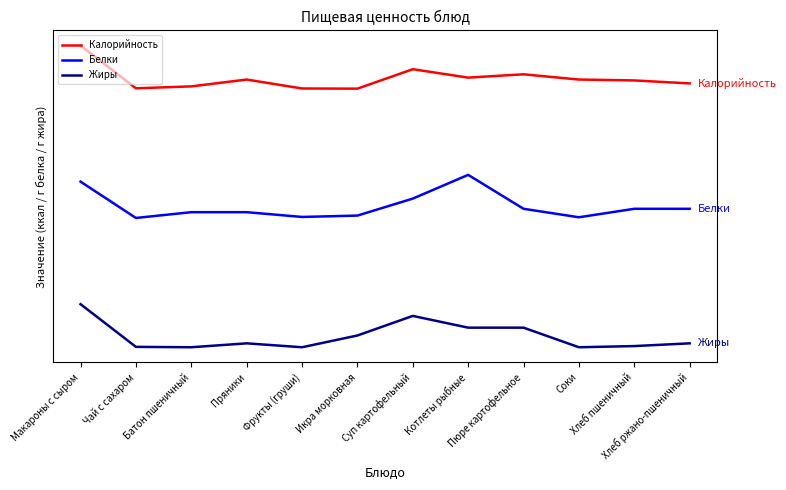

Reading left to right, extract all data points from this chart.

Калорийность: Макароны с сыром=1.0	Чай с сахаром=0.0	Батон пшеничный=0.1	Пряники=0.2	Фрукты (груши)=0.0	Икра морковная=0.0	Суп картофельный=0.5	Котлеты рыбные=0.3	Пюре картофельное=0.3	Соки=0.2	Хлеб пшеничный=0.2	Хлеб ржано-пшеничный=0.1
Белки: Макароны с сыром=-2.2	Чай с сахаром=-3.0	Батон пшеничный=-2.9	Пряники=-2.9	Фрукты (груши)=-3.0	Икра морковная=-2.9	Суп картофельный=-2.6	Котлеты рыбные=-2.0	Пюре картофельное=-2.8	Соки=-3.0	Хлеб пшеничный=-2.8	Хлеб ржано-пшеничный=-2.8
Жиры: Макароны с сыром=-5.0	Чай с сахаром=-6.0	Батон пшеничный=-6.0	Пряники=-5.9	Фрукты (груши)=-6.0	Икра морковная=-5.7	Суп картофельный=-5.3	Котлеты рыбные=-5.5	Пюре картофельное=-5.5	Соки=-6.0	Хлеб пшеничный=-6.0	Хлеб ржано-пшеничный=-5.9